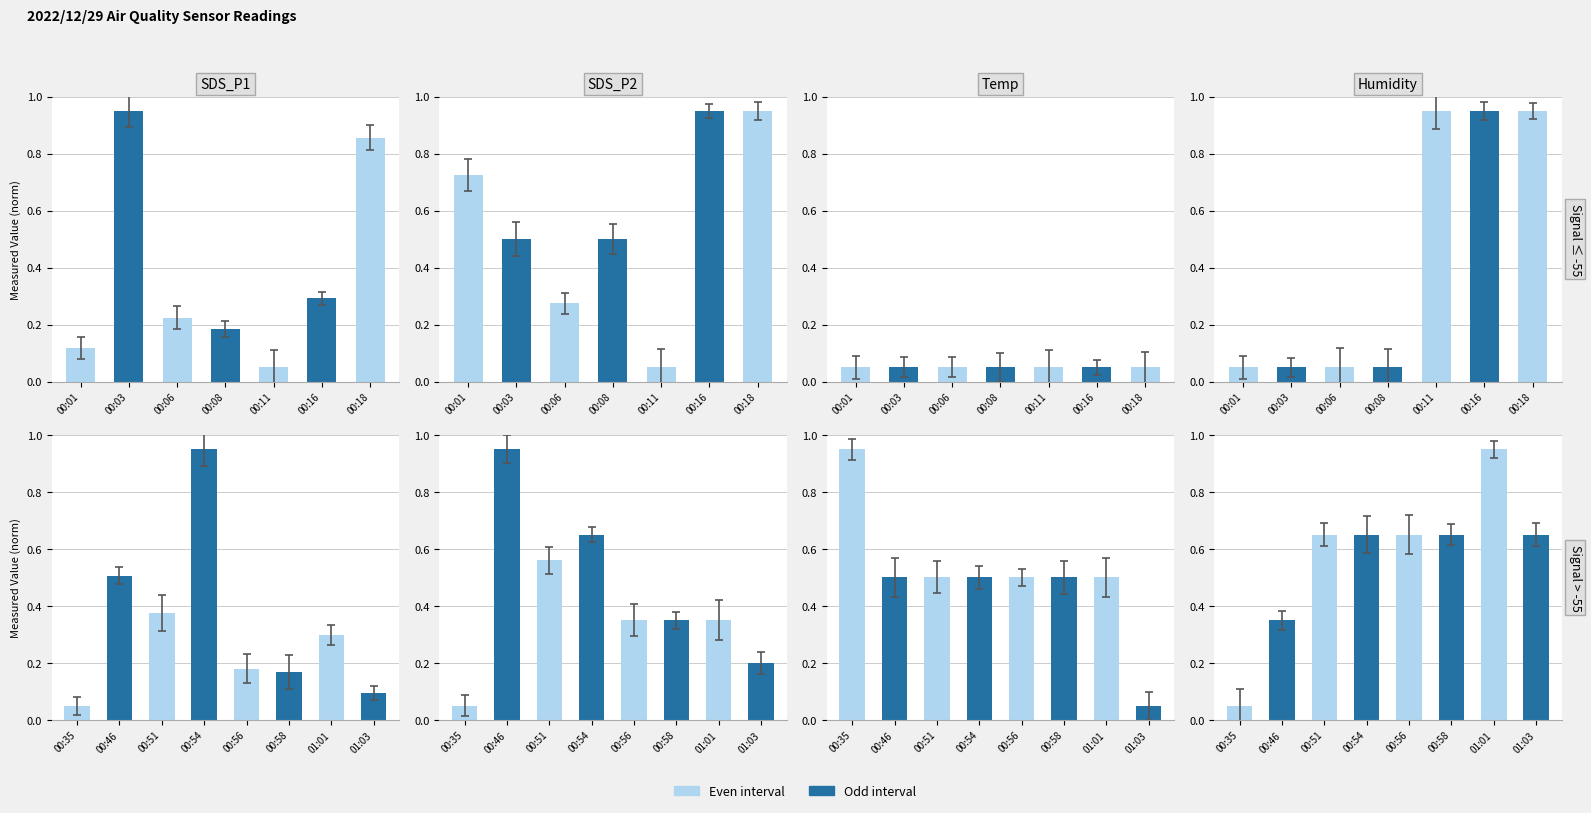

What is the label of the 4th bar from the left?

00:08